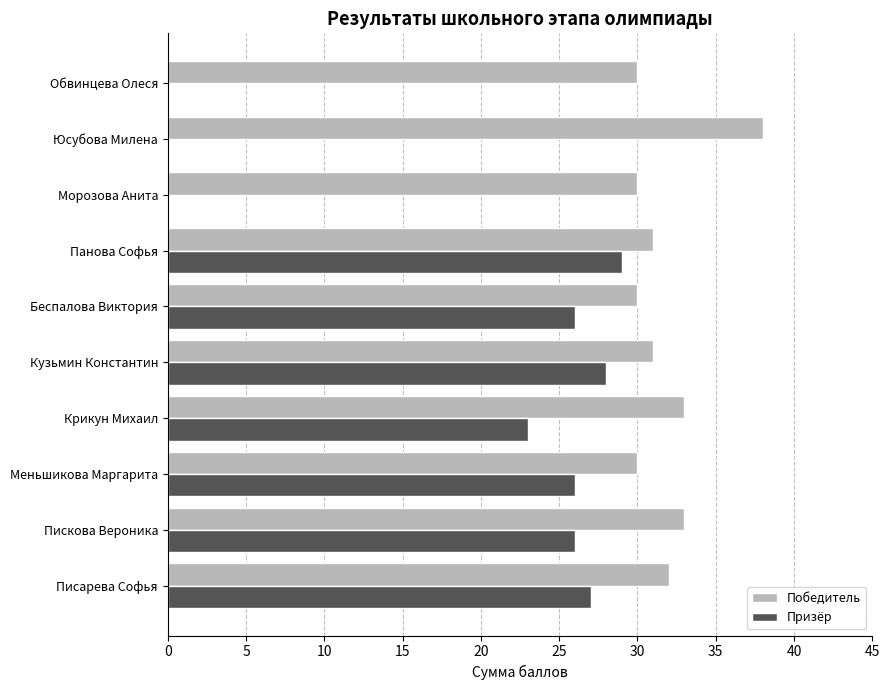

What is the sum of all Призёр values?

185